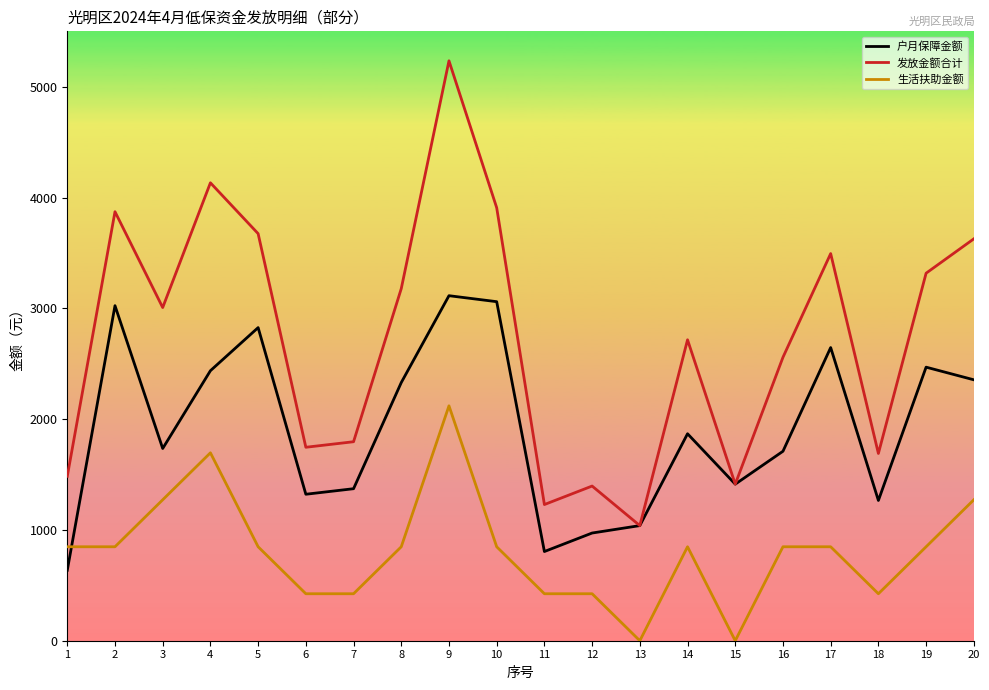

At how many categories does at least one series exceed 4933?

1